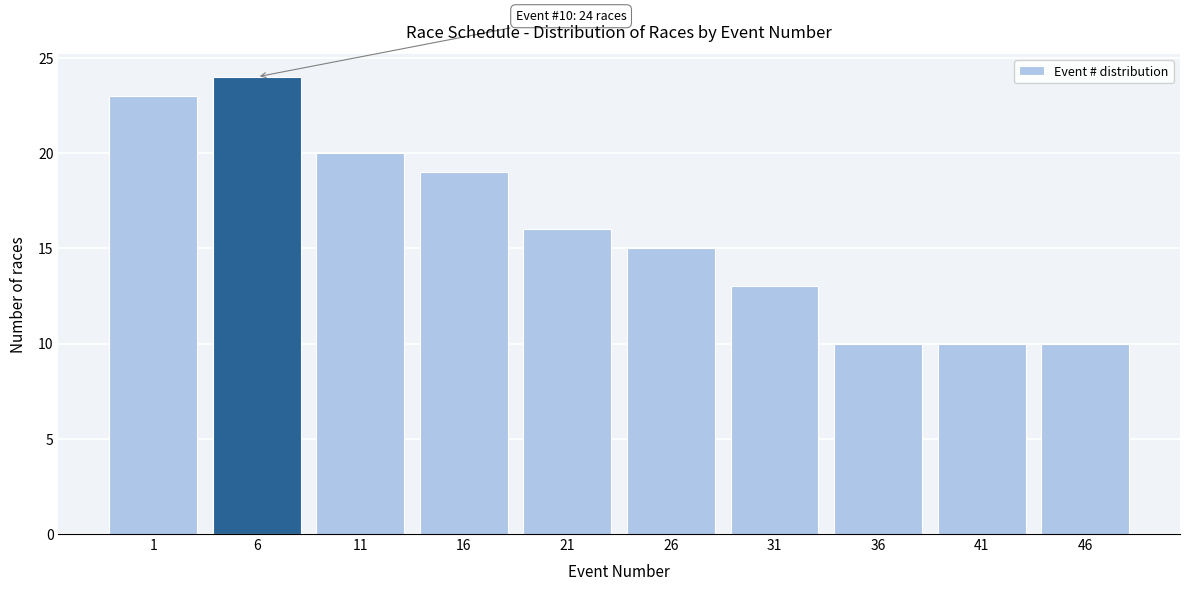

Reading left to right, extract all data points from this chart.

23	24	20	19	16	15	13	10	10	10